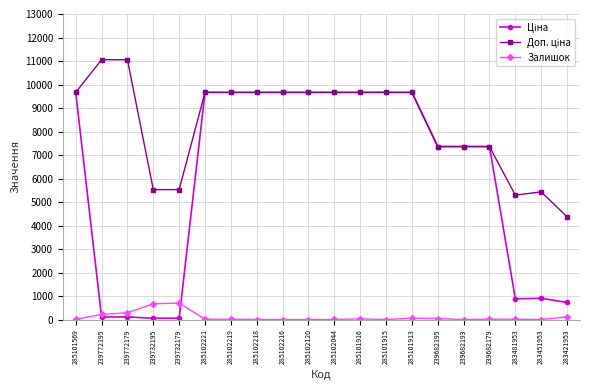

True or false: Залишок has more than 2 points higher than both neighbors.

True